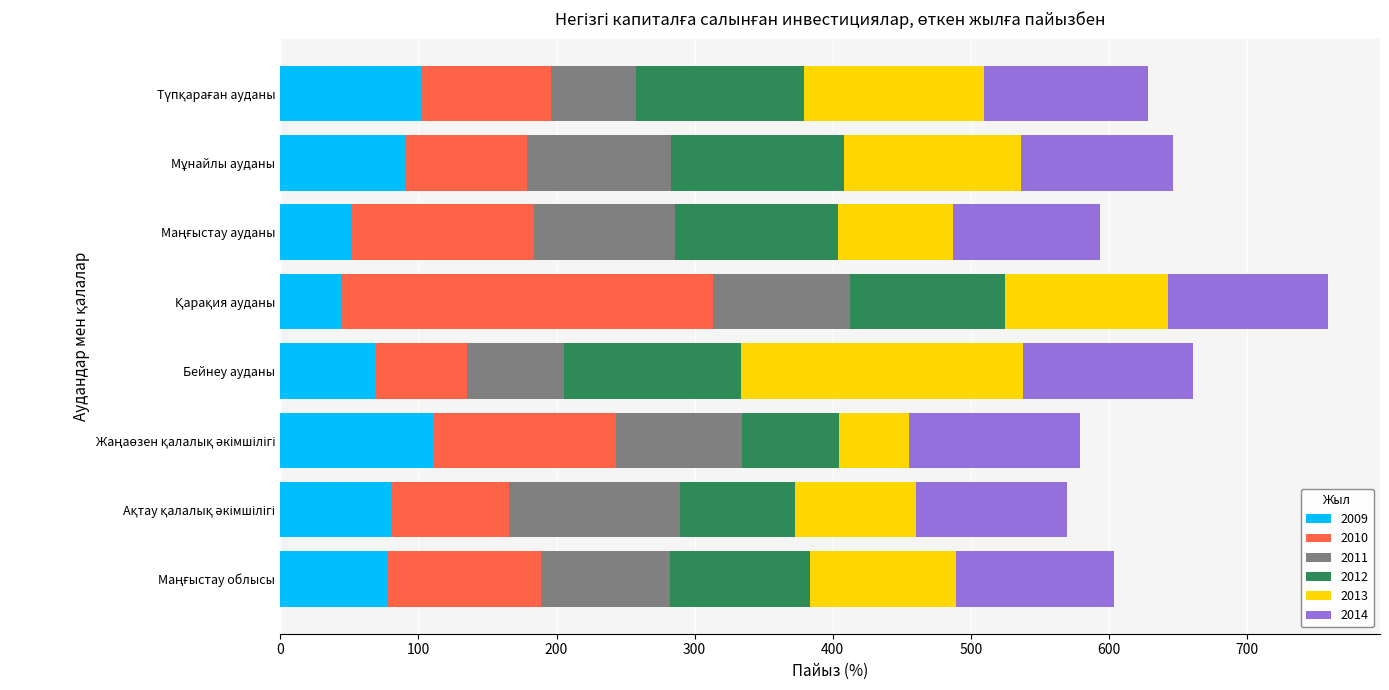

What is the highest value of the 2009 series?

110.4